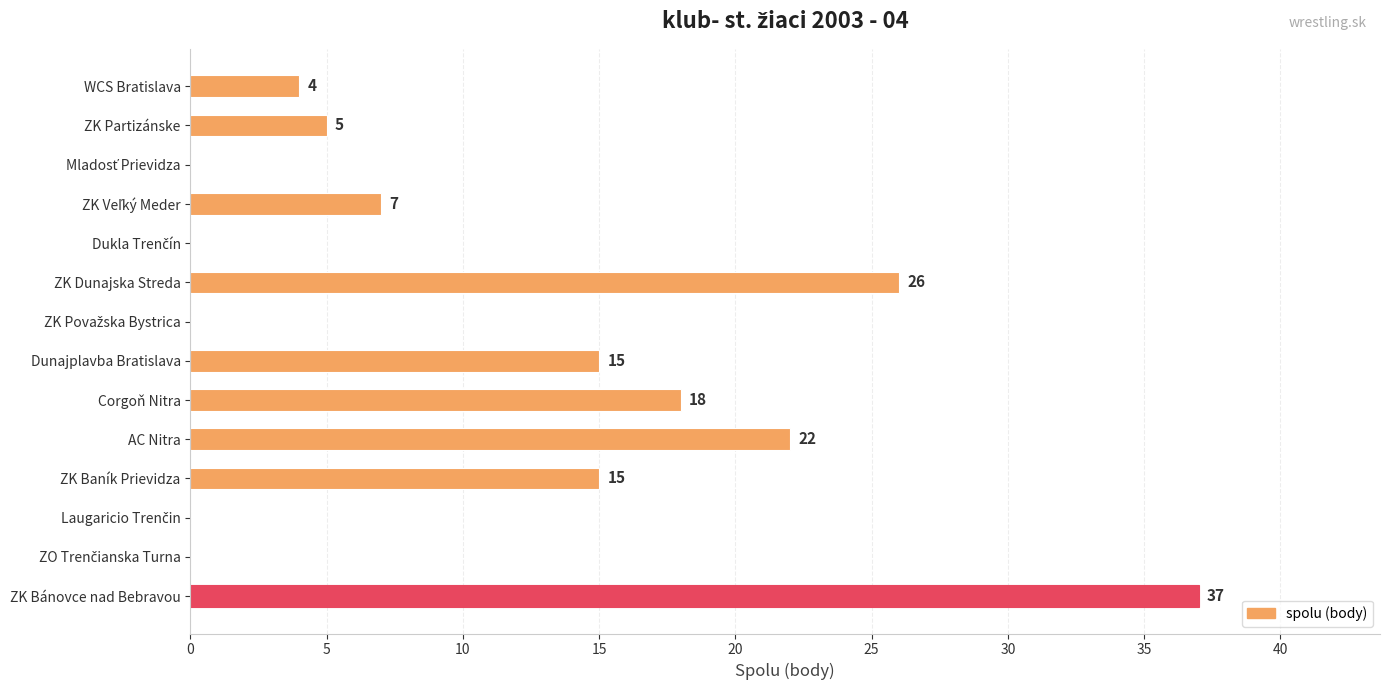

Does the chart contain stacked bars?

No